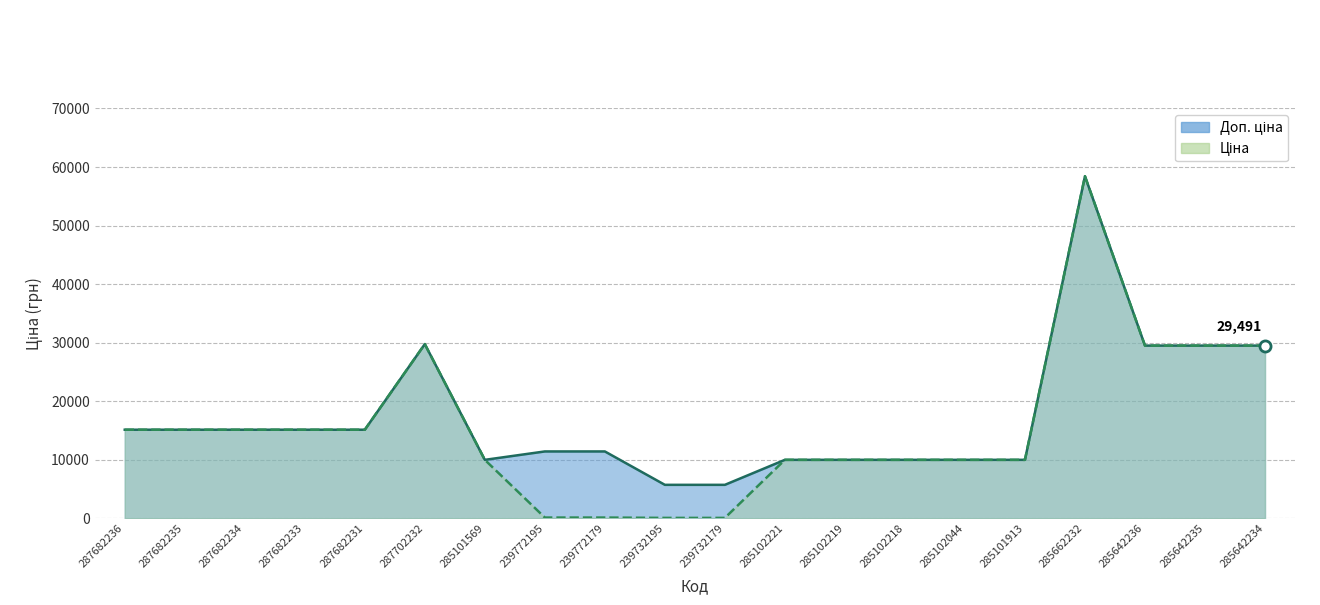

Rank the series by their average value, from lowest to highest.

Ціна, Доп. ціна